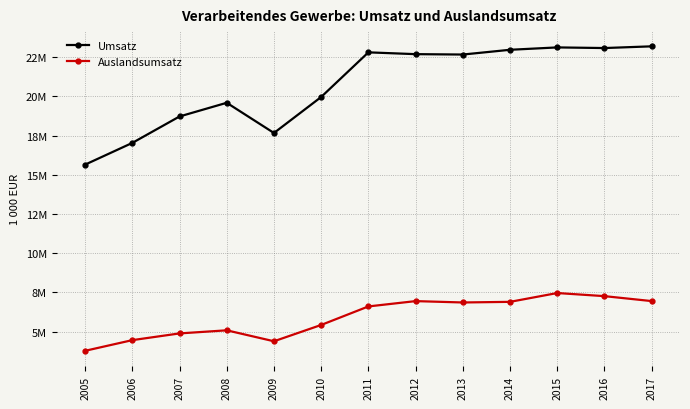

What is the value of the Auslandsumsatz point at the 2nd from the left?

4456847